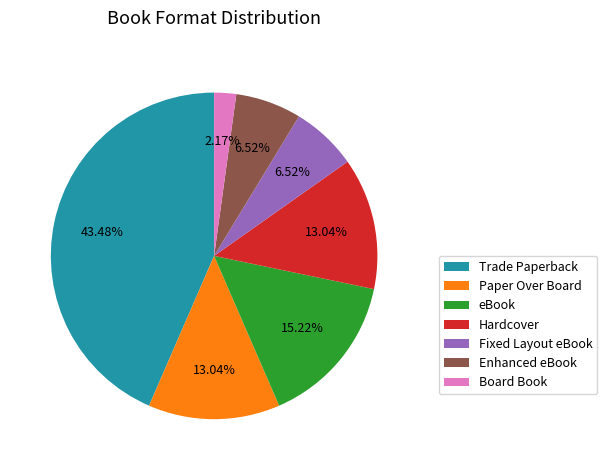

Which has a higher value, Enhanced eBook or Paper Over Board?

Paper Over Board